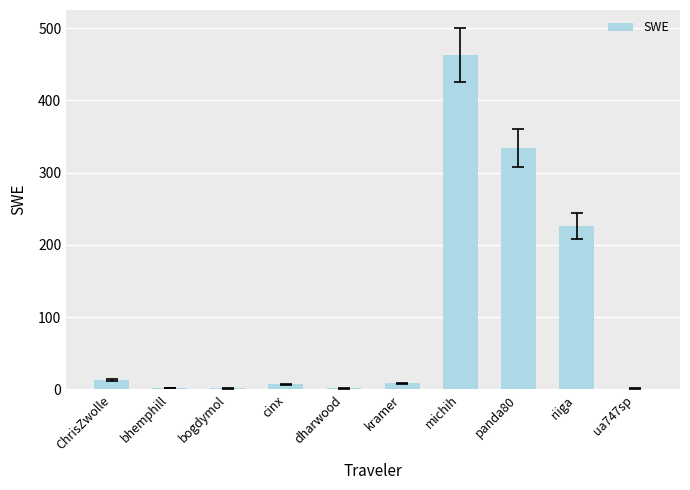

Count the number of categories in the chart.

10